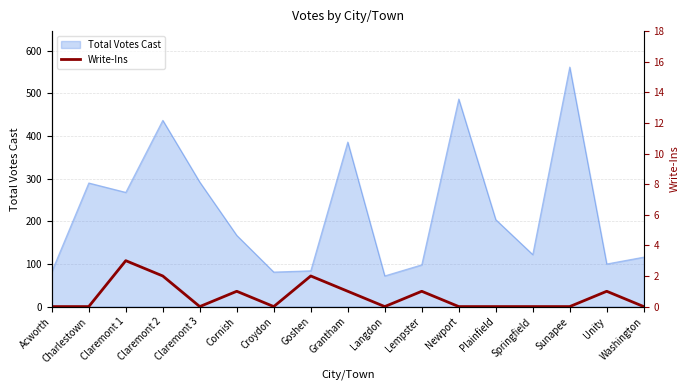

What is the lowest value of the Total Votes Cast series?

72